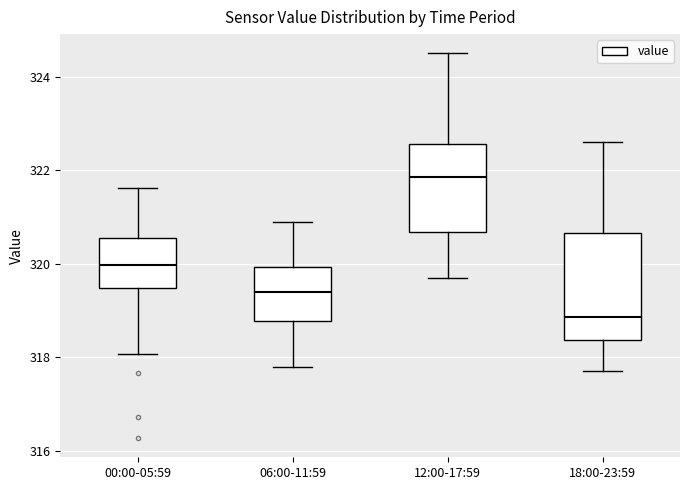

Reading left to right, transcribe this box plot: for each box, give where its median line is, the range the box spans, and where its two whiskers end, as read against the y-axis. The values are not printed on the chart, so give them approximately, as read against the axis.

00:00-05:59: median 320.0, box 319.4 to 320.6, whiskers 318.0 to 321.6
06:00-11:59: median 319.4, box 318.8 to 320.0, whiskers 317.8 to 321.0
12:00-17:59: median 321.8, box 320.6 to 322.6, whiskers 319.8 to 324.6
18:00-23:59: median 318.8, box 318.4 to 320.6, whiskers 317.8 to 322.6